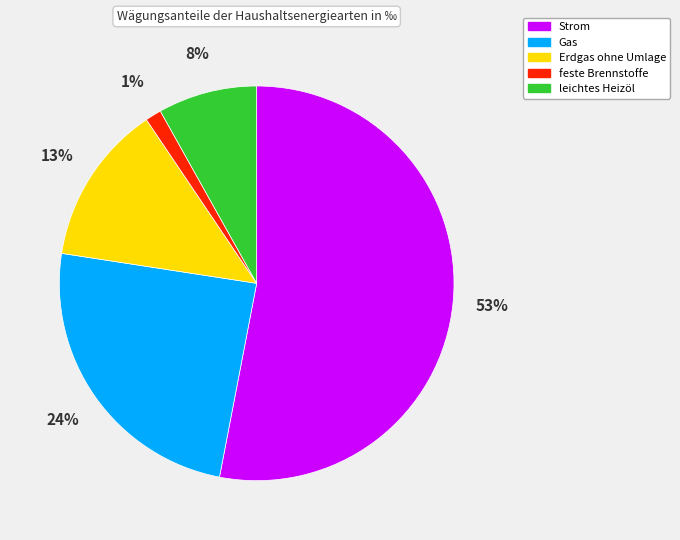

To the nearest percent, what portion does leichtes Heizöl represent?

8%